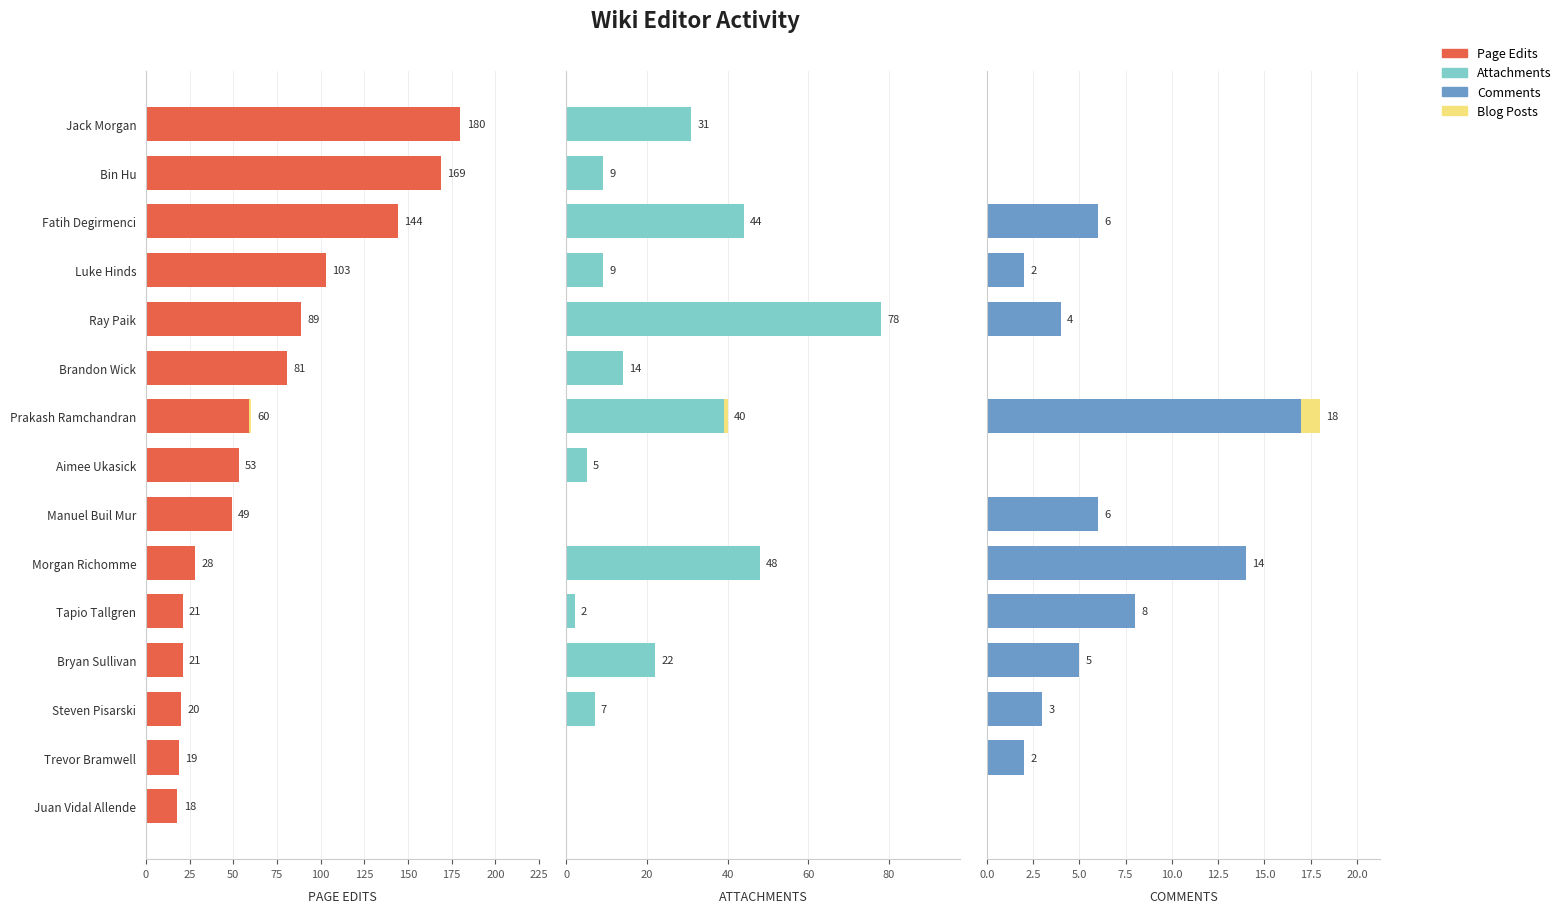

Reading left to right, transcribe all the data shown in this chart.

Page Edits: 180	169	144	103	89	81	59	53	49	28	21	21	20	19	18
Blog Posts: 0	0	0	0	0	0	1	0	0	0	0	0	0	0	0
Attachments: 31	9	44	9	78	14	39	5	0	48	2	22	7	0	0
Comments: 0	0	6	2	4	0	17	0	6	14	8	5	3	2	0